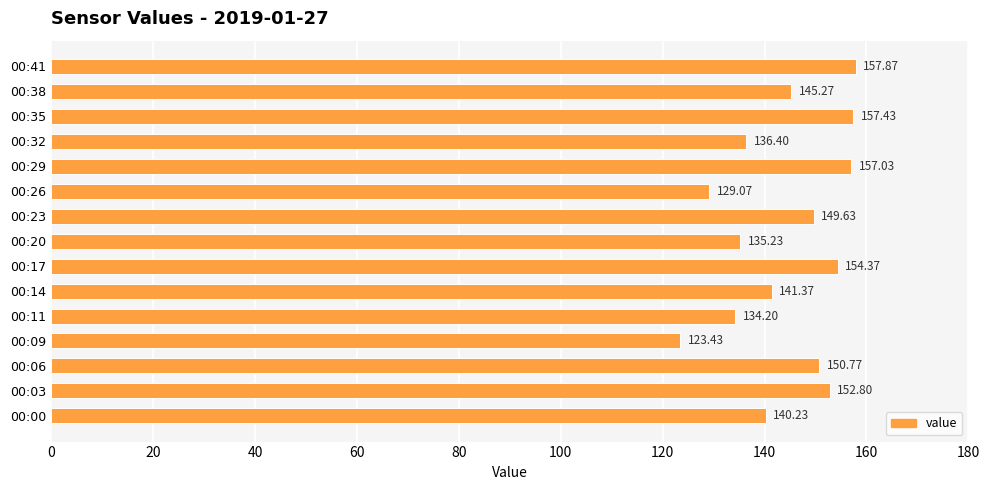

How many data points are above 145?

8